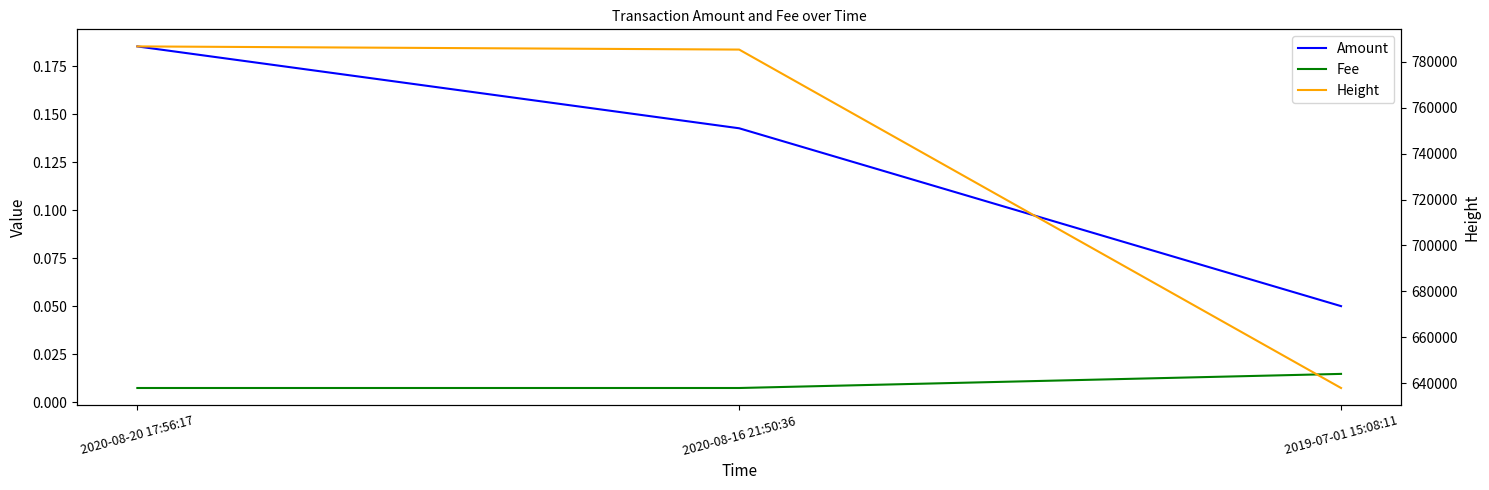

Which series has the largest total across all categories?

Height